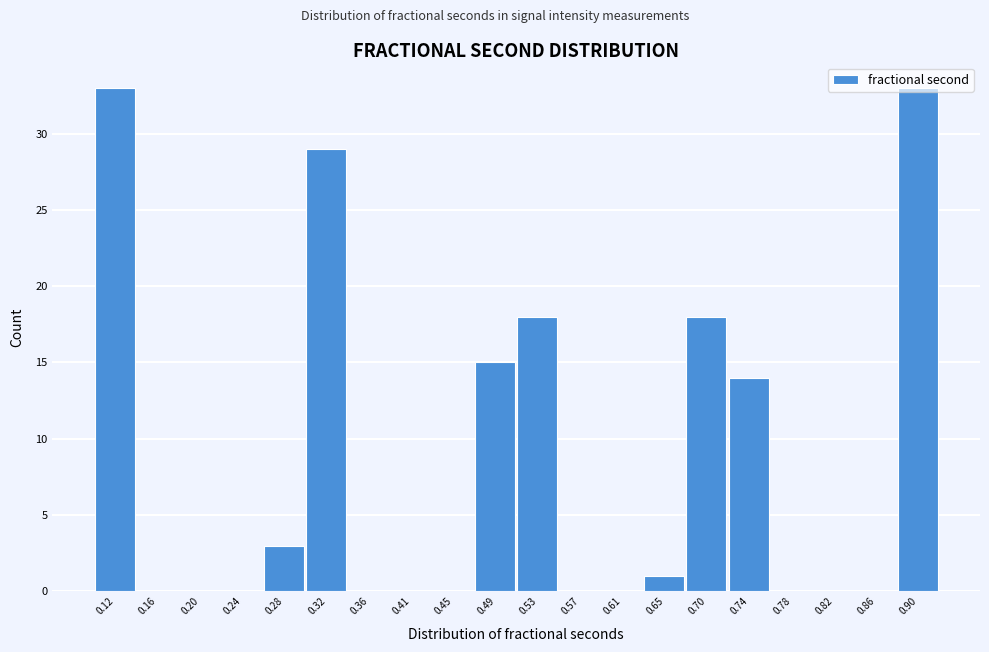

What is the ratio of the value at 0.32 to the value at 0.28?

9.7